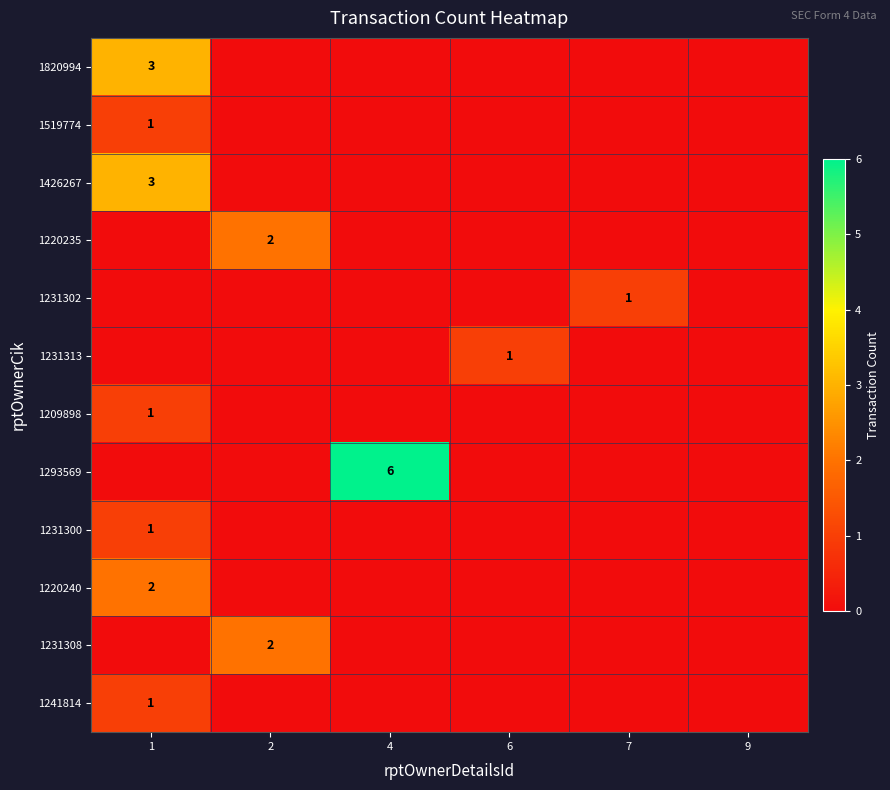

The value of 1241814 at 1 is 1. True or false?

True